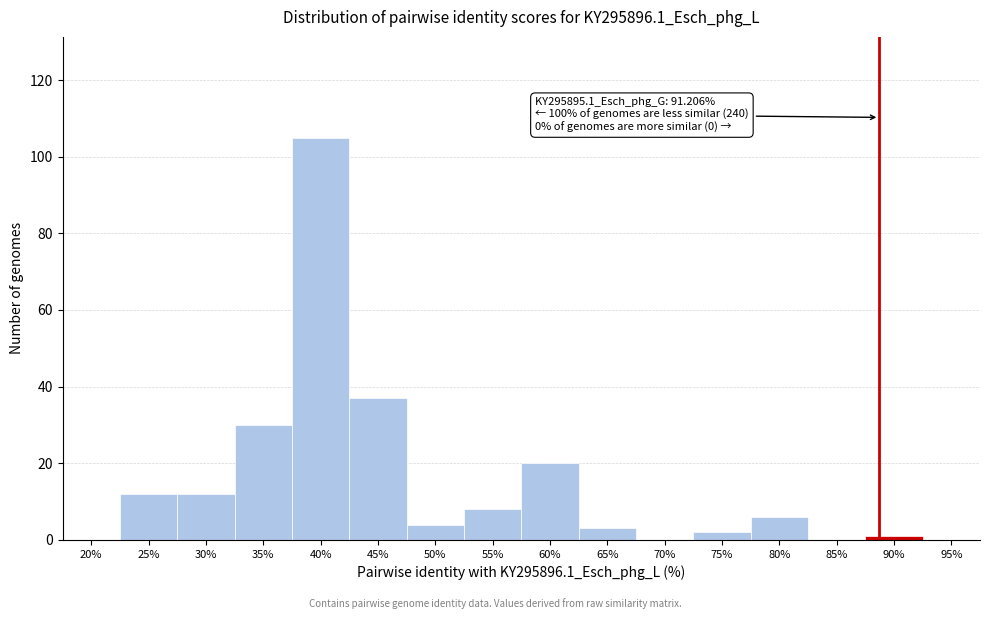

Reading left to right, list all the values displayed in this chart.

20%=0	25%=12	30%=12	35%=30	40%=105	45%=37	50%=4	55%=8	60%=20	65%=3	70%=0	75%=2	80%=6	85%=0	90%=1	95%=0